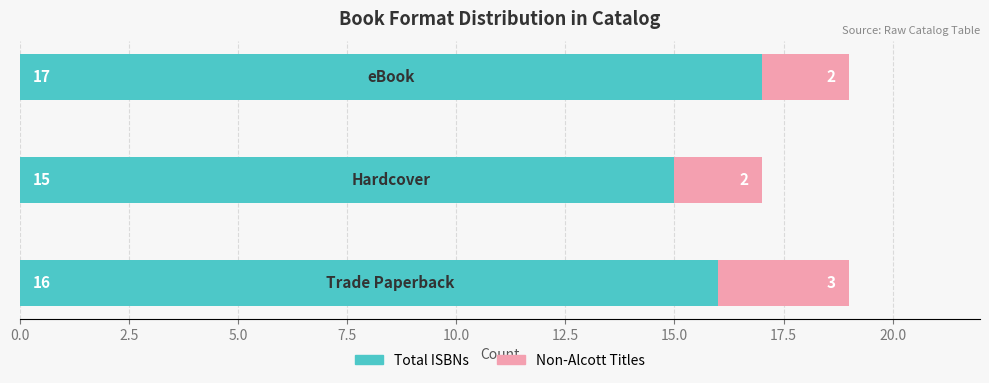

How many data points in Total ISBNs are less than 16?

1